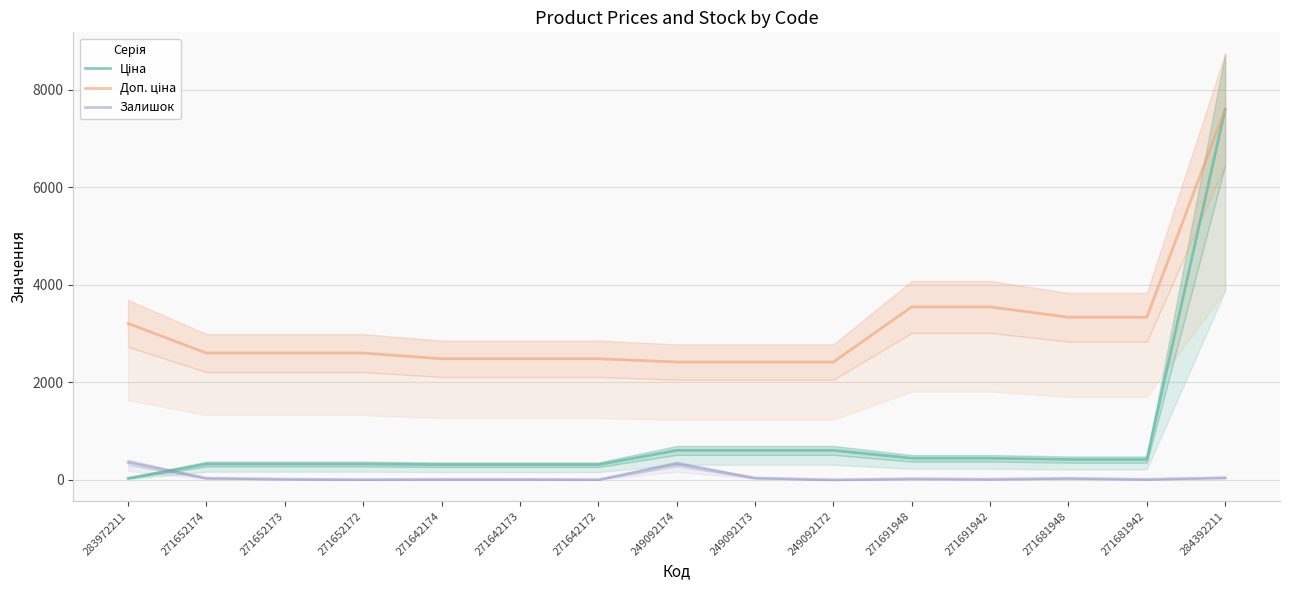

The value of Залишок at 271681948 is 30.0. True or false?

True